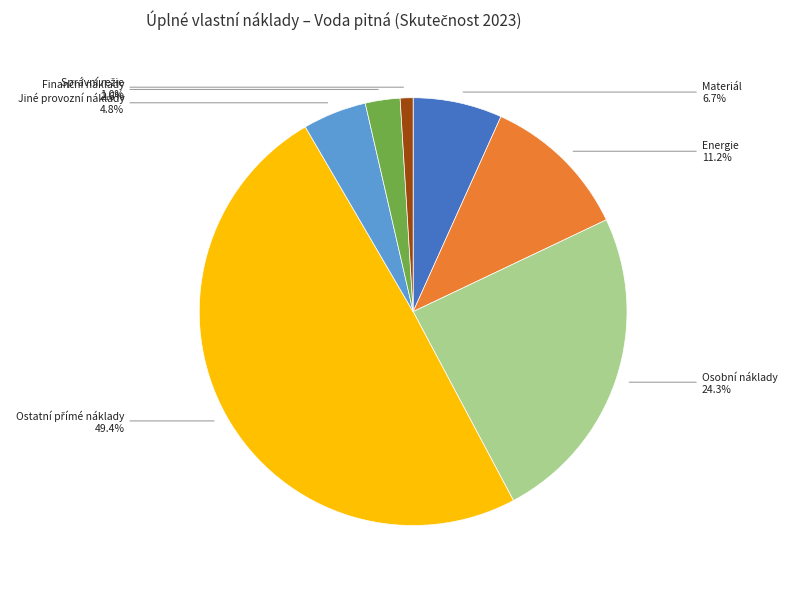

How many slices are in this pie chart?

7